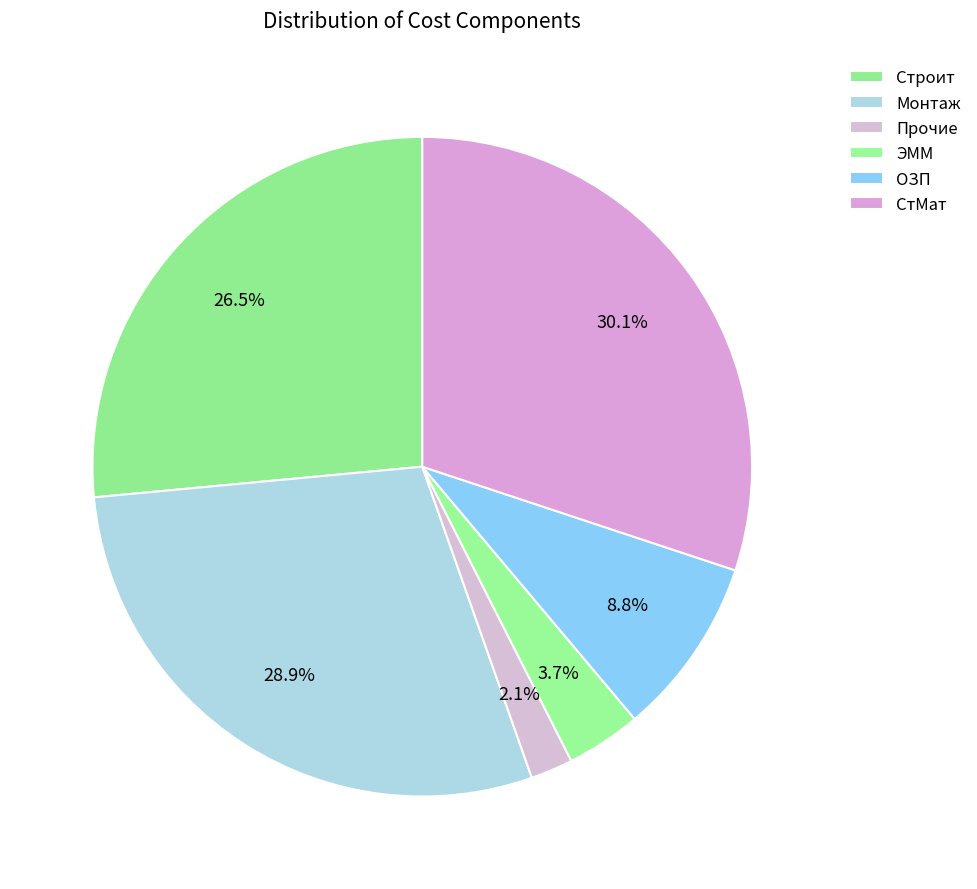

What is the change in value from Строит to Прочие?

-305418.1